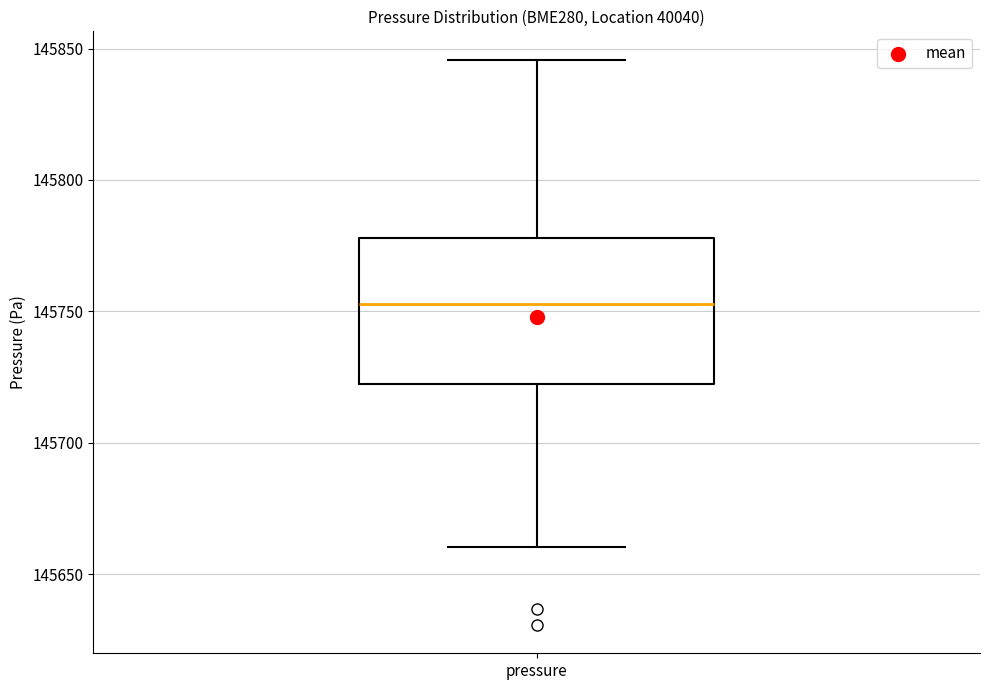

Transcribe this box plot: give where the median line is, the range the box spans, and where the two whiskers end, as read against the y-axis. The values are not printed on the chart, so give them approximately, as read against the axis.

median 145755, box 145720 to 145780, whiskers 145660 to 145845